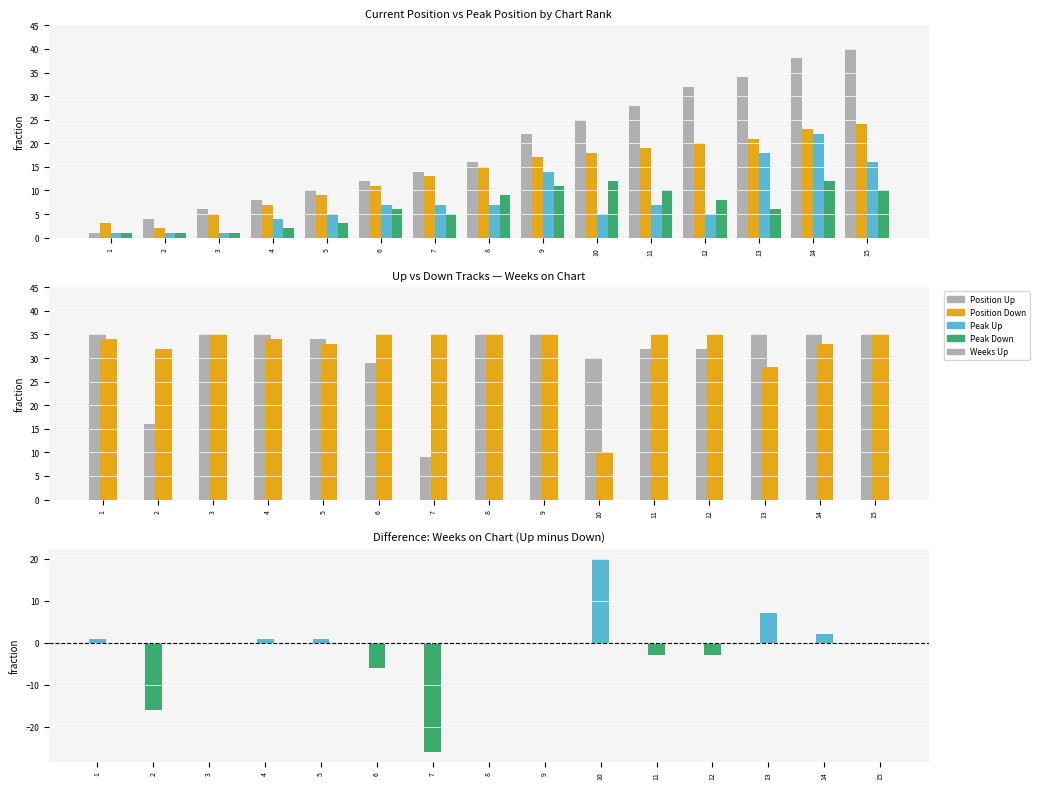

Does the chart contain stacked bars?

No